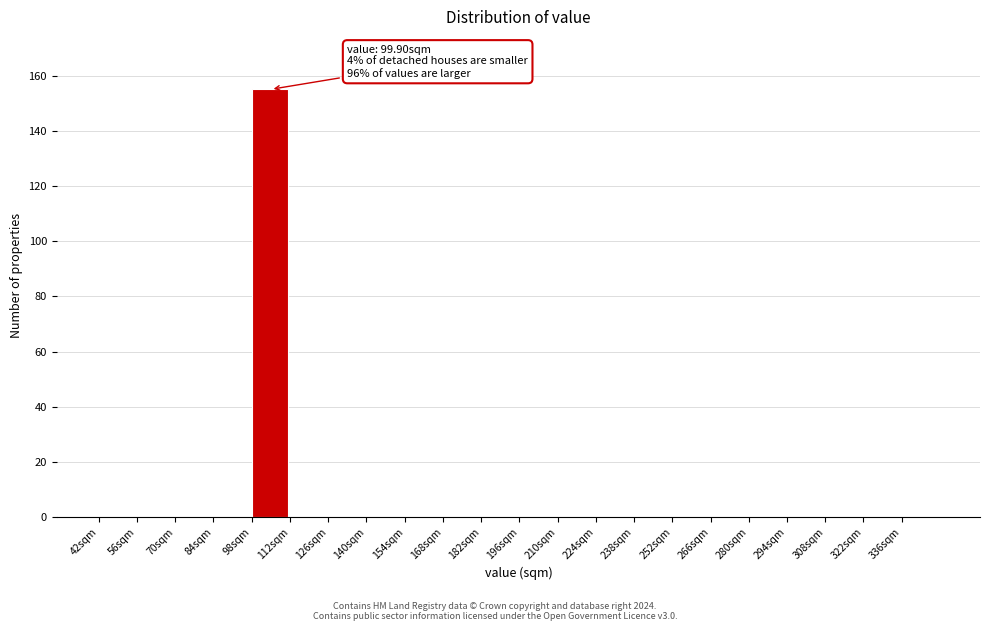

Which range on the x-axis has the tallest bar?

98 to 112